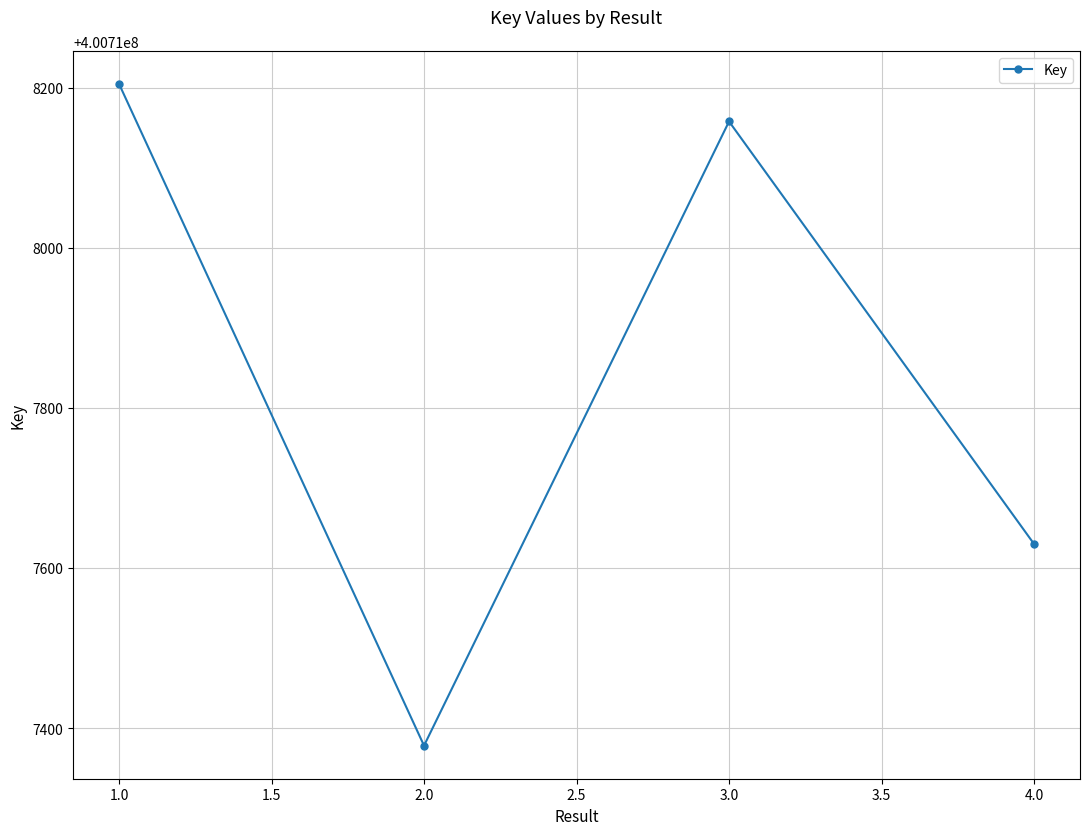

What value does the data have at 2.0, to the nearest 10?

400717380